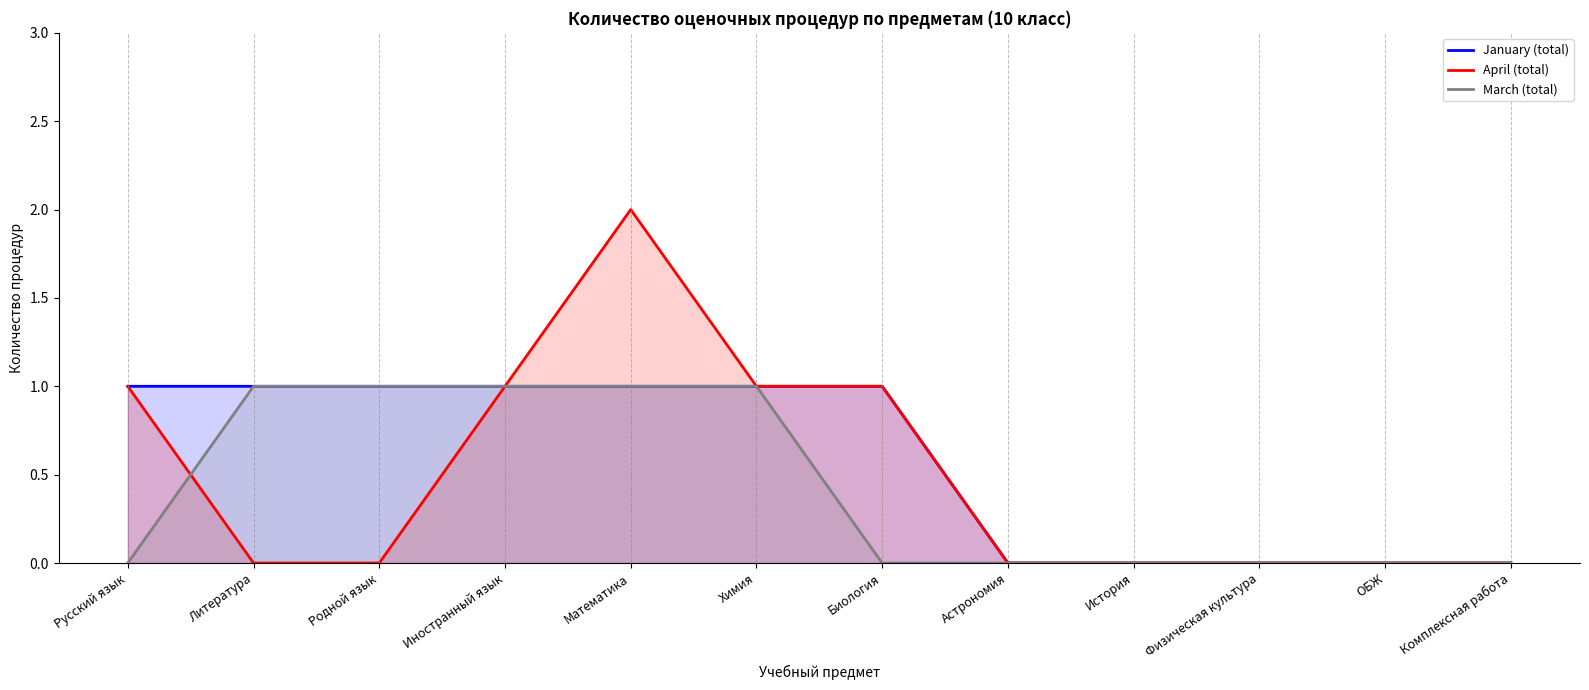

What is the total value across all series at Русский язык?

2